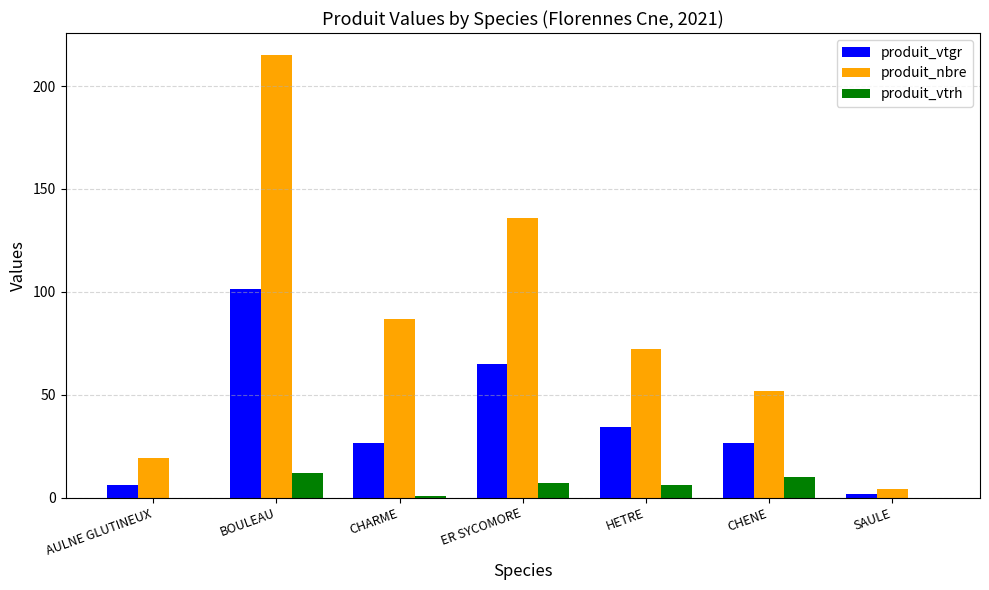

What is the greatest value displayed?

215.0